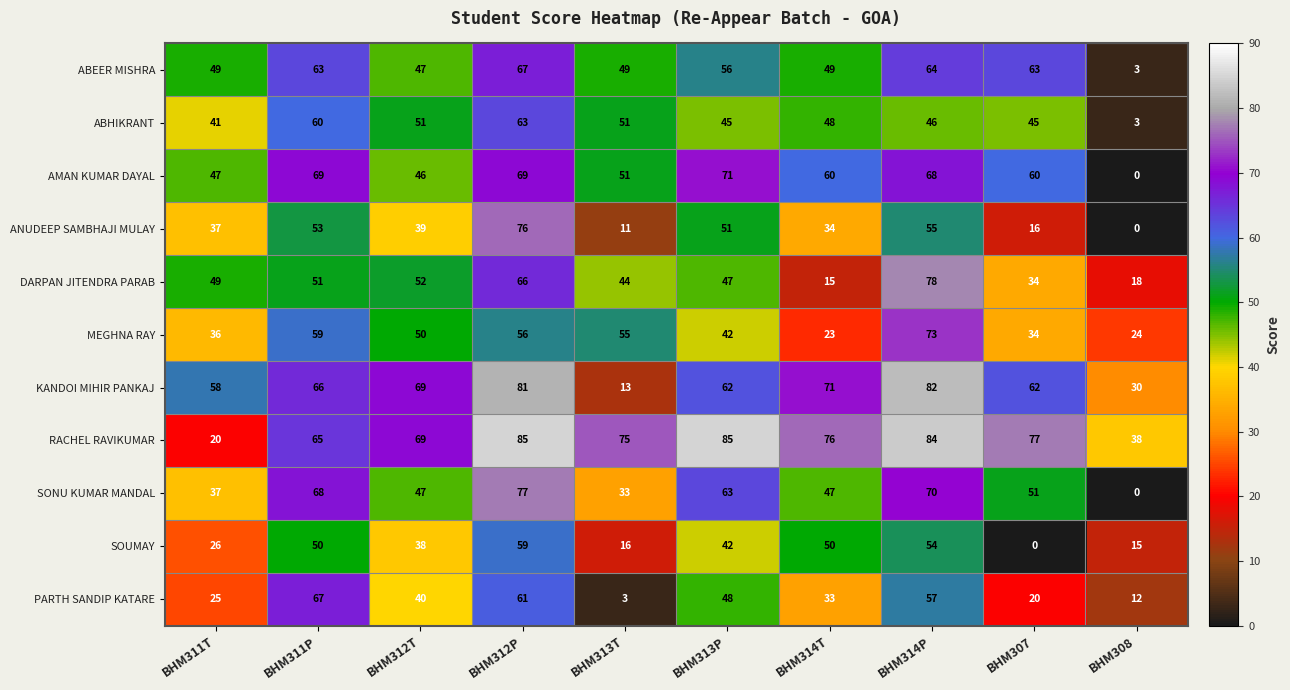

Is it true that SOUMAY equals 42 at BHM313P?

True